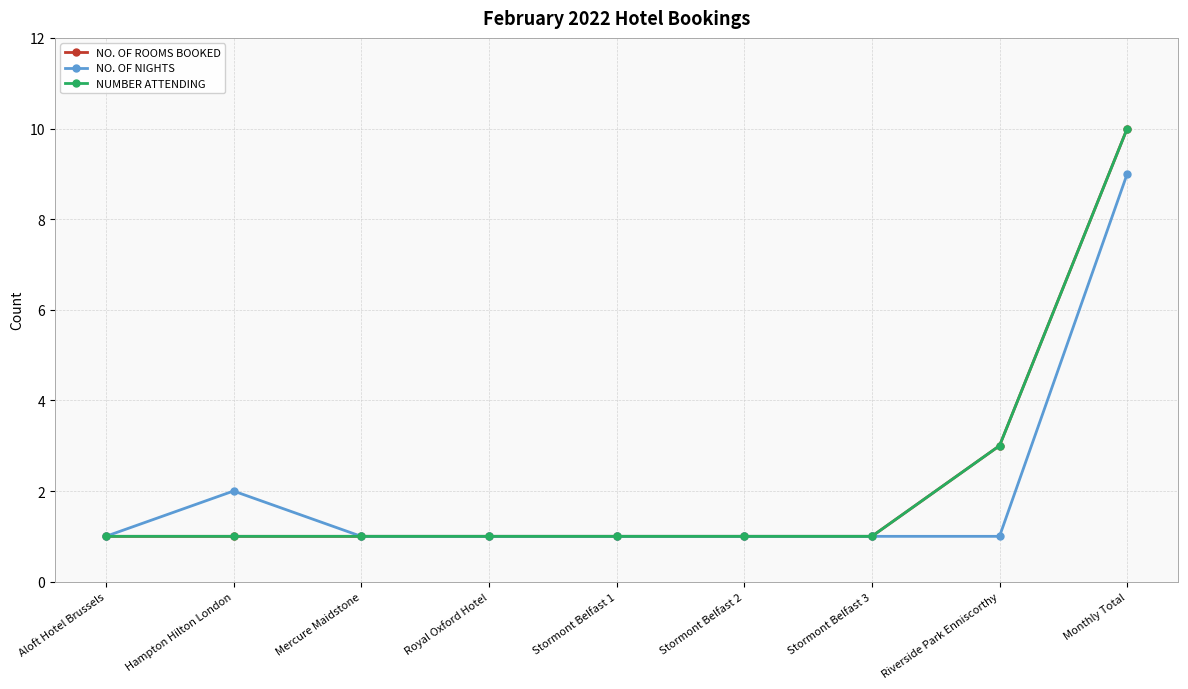

What is the maximum value shown in the chart?

10